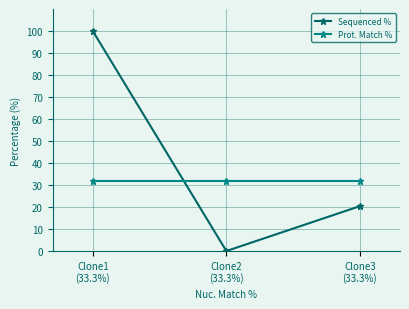

Which category has the highest value across all series?

Clone1
(33.3%)